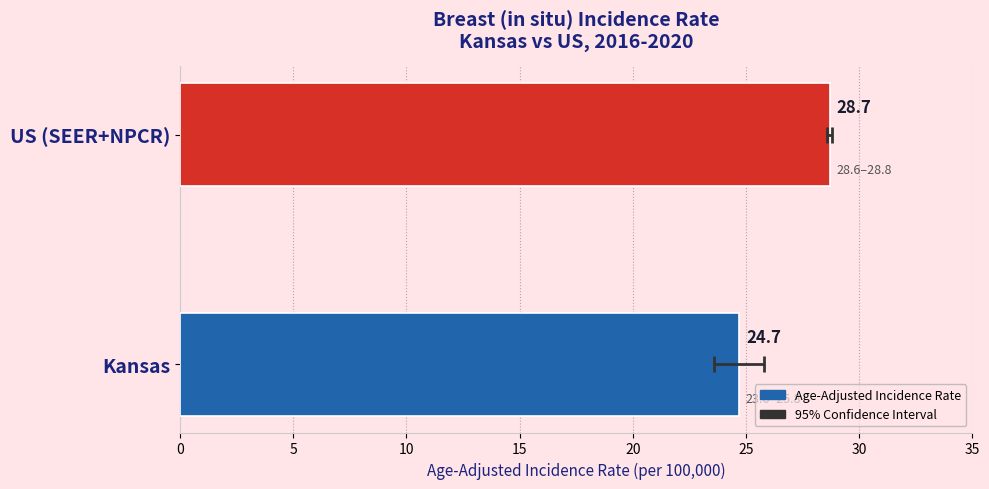

Reading right to left, extract all data points from this chart.

28.7	24.7